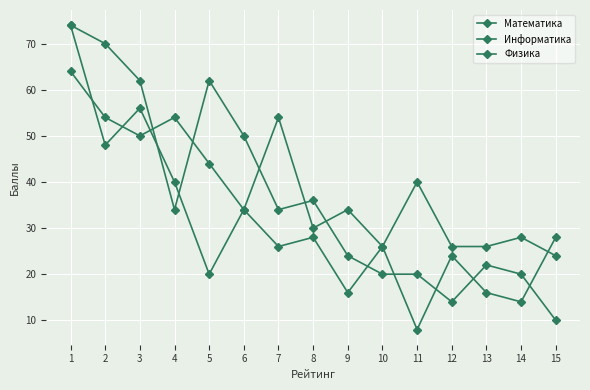

Is this an area chart (filled region under the line)?

No